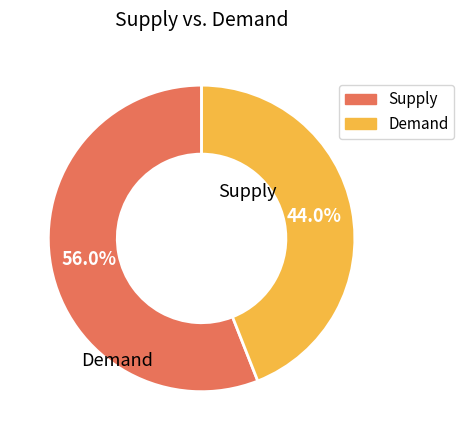

Is there any slice that represents more than half of the pie?

Yes